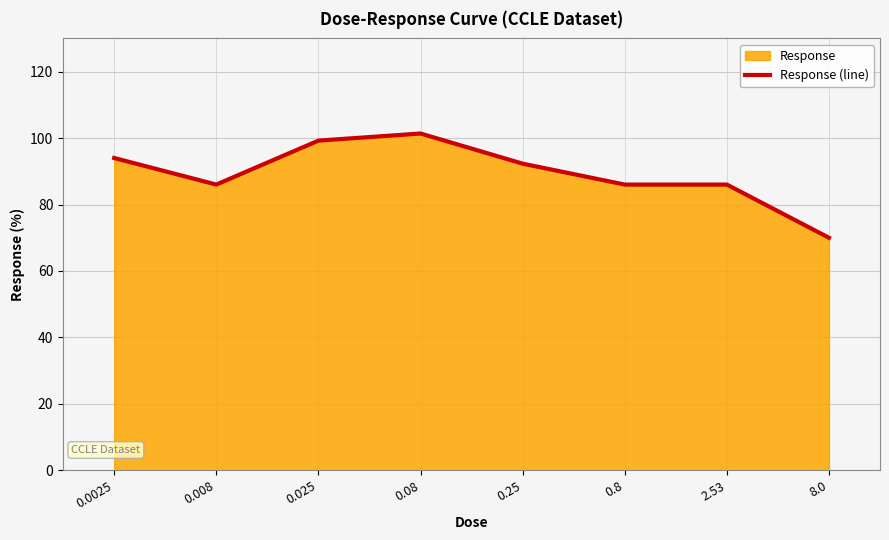

List the labels in order of value, largest first.

0.08, 0.025, 0.0025, 0.25, 0.008, 0.8, 2.53, 8.0